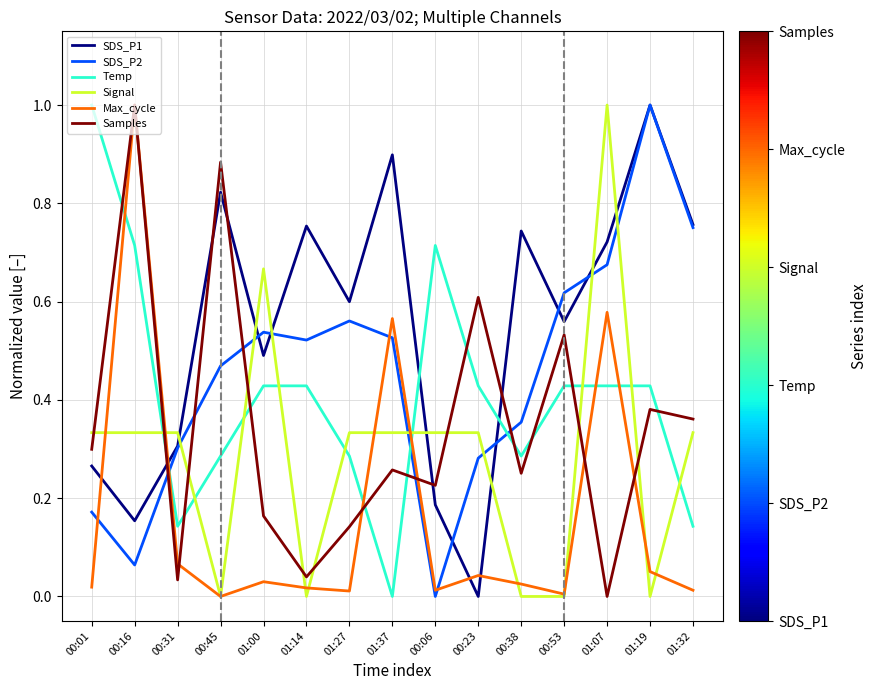

What is the maximum value shown in the chart?

1.0